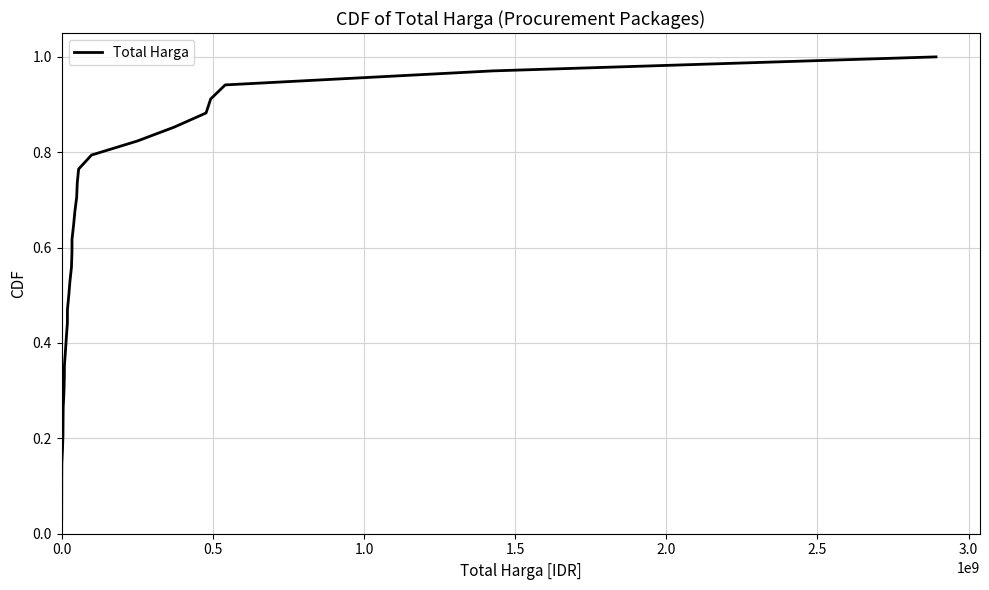

Reading left to right, extract all data points from this chart.

0.0	0.1	0.1	0.1	0.1	0.2	0.2	0.2	0.3	0.3	0.3	0.4	0.4	0.4	0.4	0.5	0.5	0.5	0.6	0.6	0.6	0.6	0.7	0.7	0.7	0.8	0.8	0.8	0.9	0.9	0.9	0.9	1.0	1.0